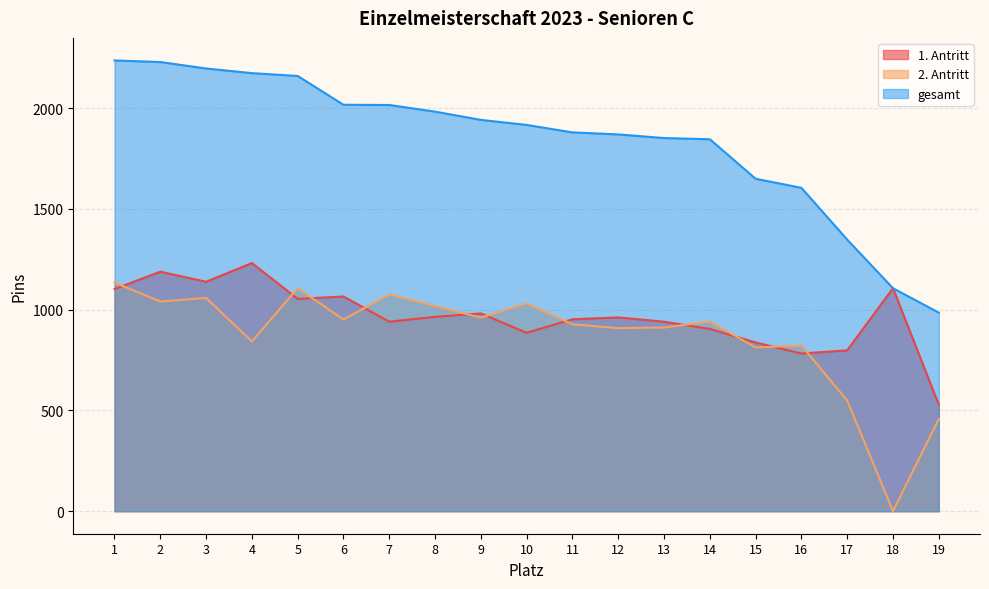

List the labels in order of 1. Antritt value, smallest first.

19, 16, 17, 15, 10, 14, 7, 13, 11, 12, 8, 9, 5, 6, 1, 18, 3, 2, 4